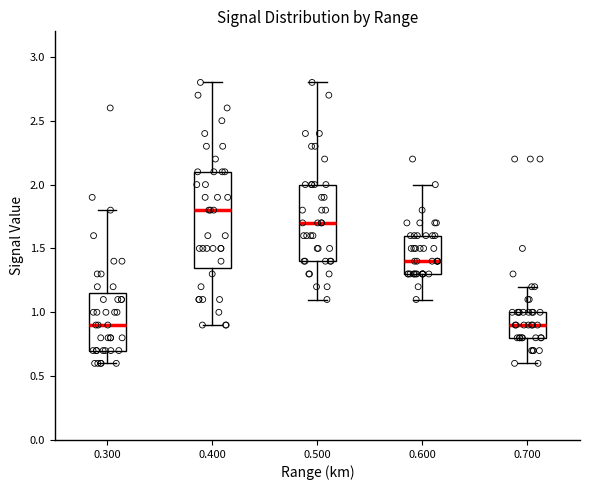

Reading left to right, transcribe this box plot: for each box, give where its median line is, the range the box spans, and where its two whiskers end, as read against the y-axis. The values are not printed on the chart, so give them approximately, as read against the axis.

0.300: median 0.90, box 0.70 to 1.15, whiskers 0.60 to 1.80
0.400: median 1.80, box 1.35 to 2.10, whiskers 0.90 to 2.80
0.500: median 1.70, box 1.40 to 2.00, whiskers 1.10 to 2.80
0.600: median 1.40, box 1.30 to 1.60, whiskers 1.10 to 2.00
0.700: median 0.90, box 0.80 to 1.00, whiskers 0.60 to 1.20